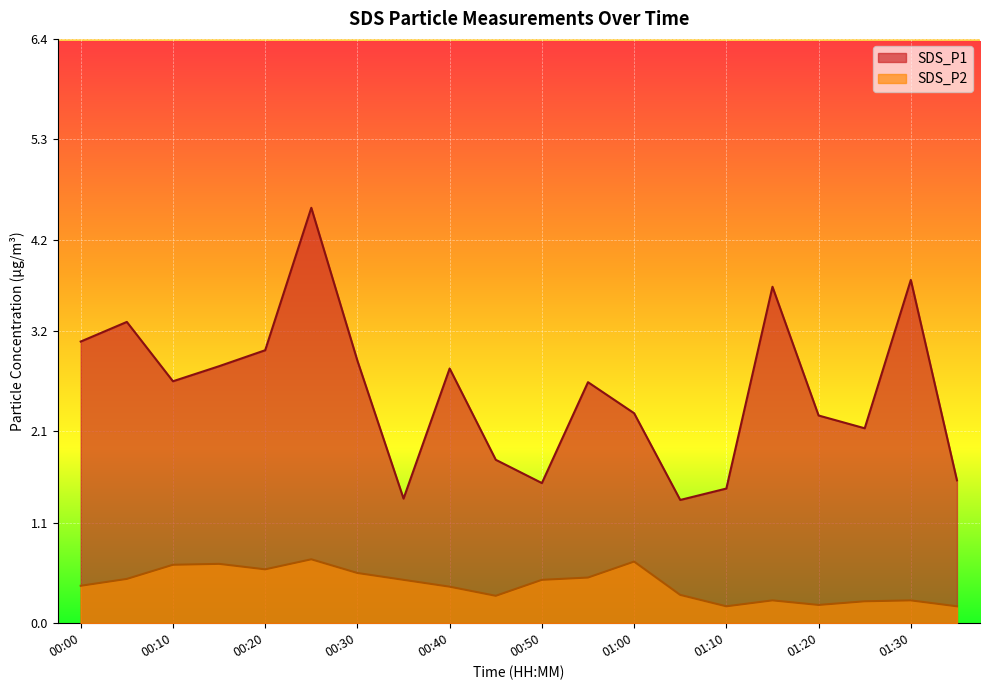

What is the total value across all series at 01:00?

3.0